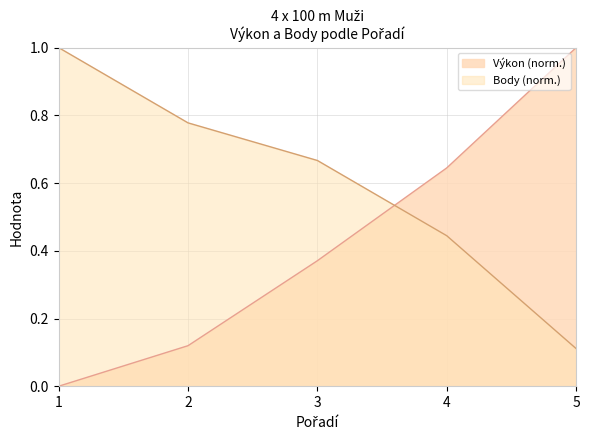

True or false: Výkon has more than 1 interior local peaks.

False